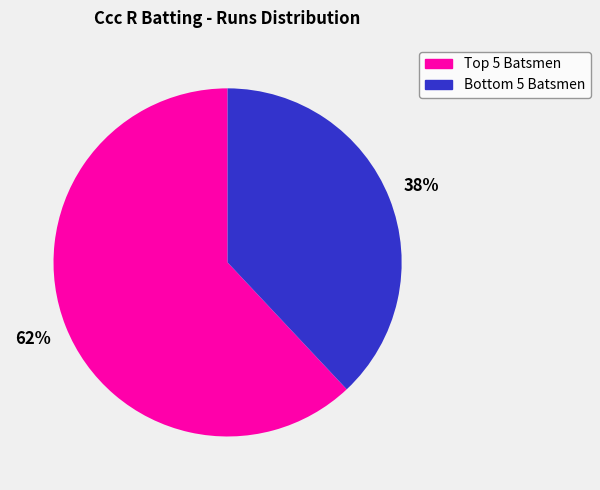

Does any single category account for the majority?

Yes